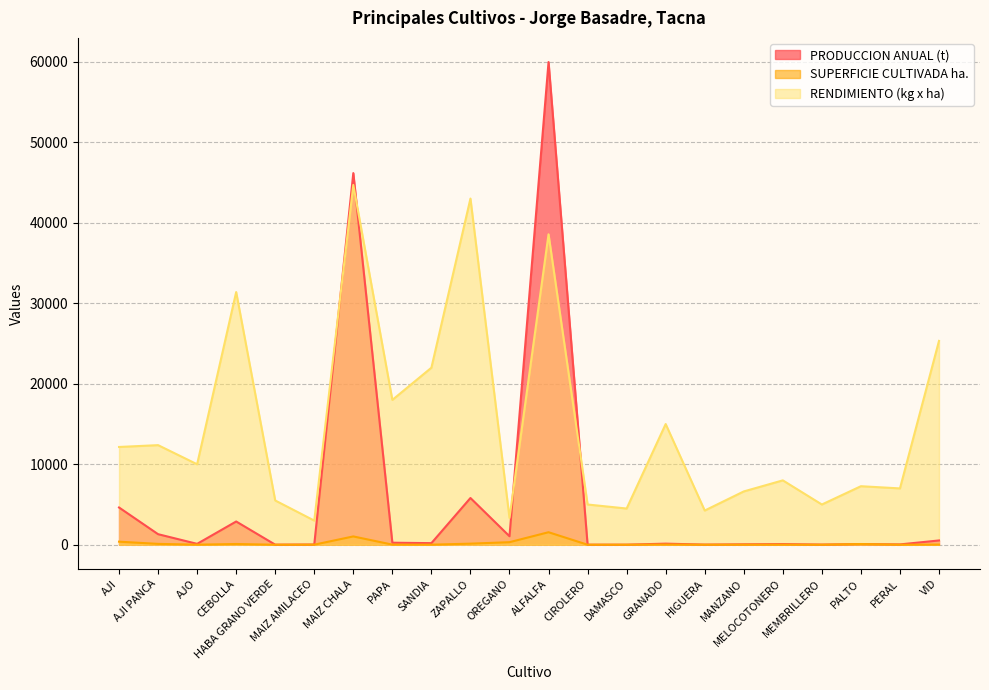

How many times do RENDIMIENTO (kg x ha) and PRODUCCION ANUAL (t) cross each other?

4